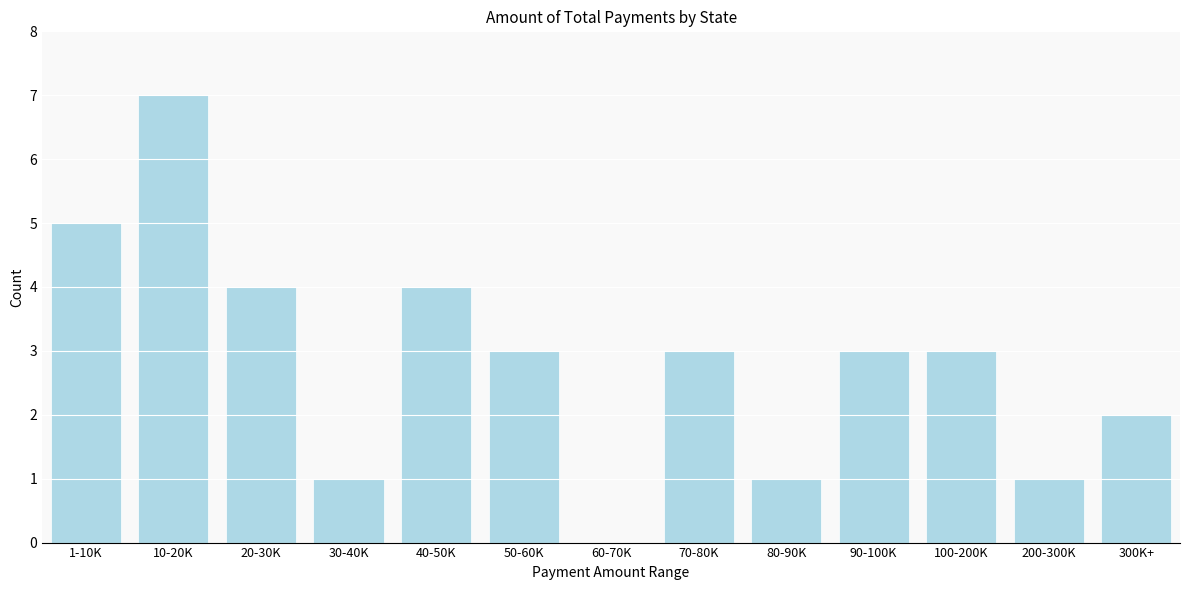

Reading left to right, what are all the values shown in this chart?

1-10K=5	10-20K=7	20-30K=4	30-40K=1	40-50K=4	50-60K=3	60-70K=0	70-80K=3	80-90K=1	90-100K=3	100-200K=3	200-300K=1	300K+=2